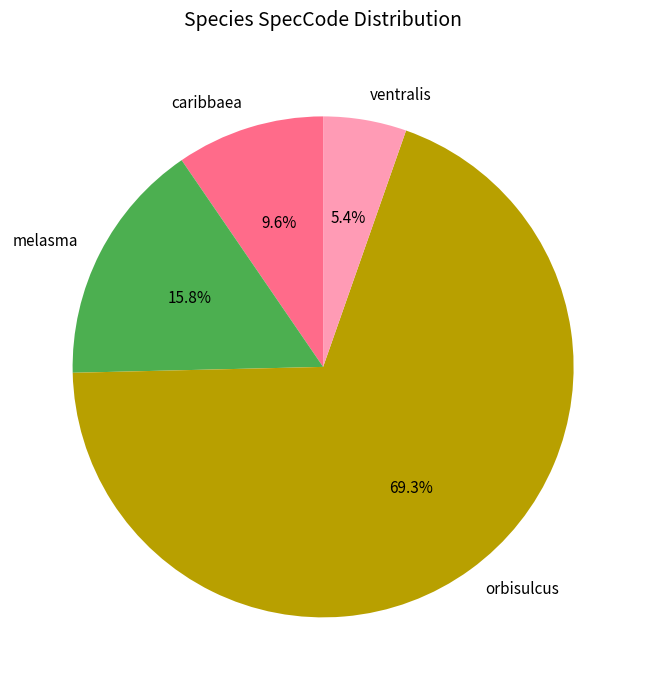

Which slice is the largest?

orbisulcus